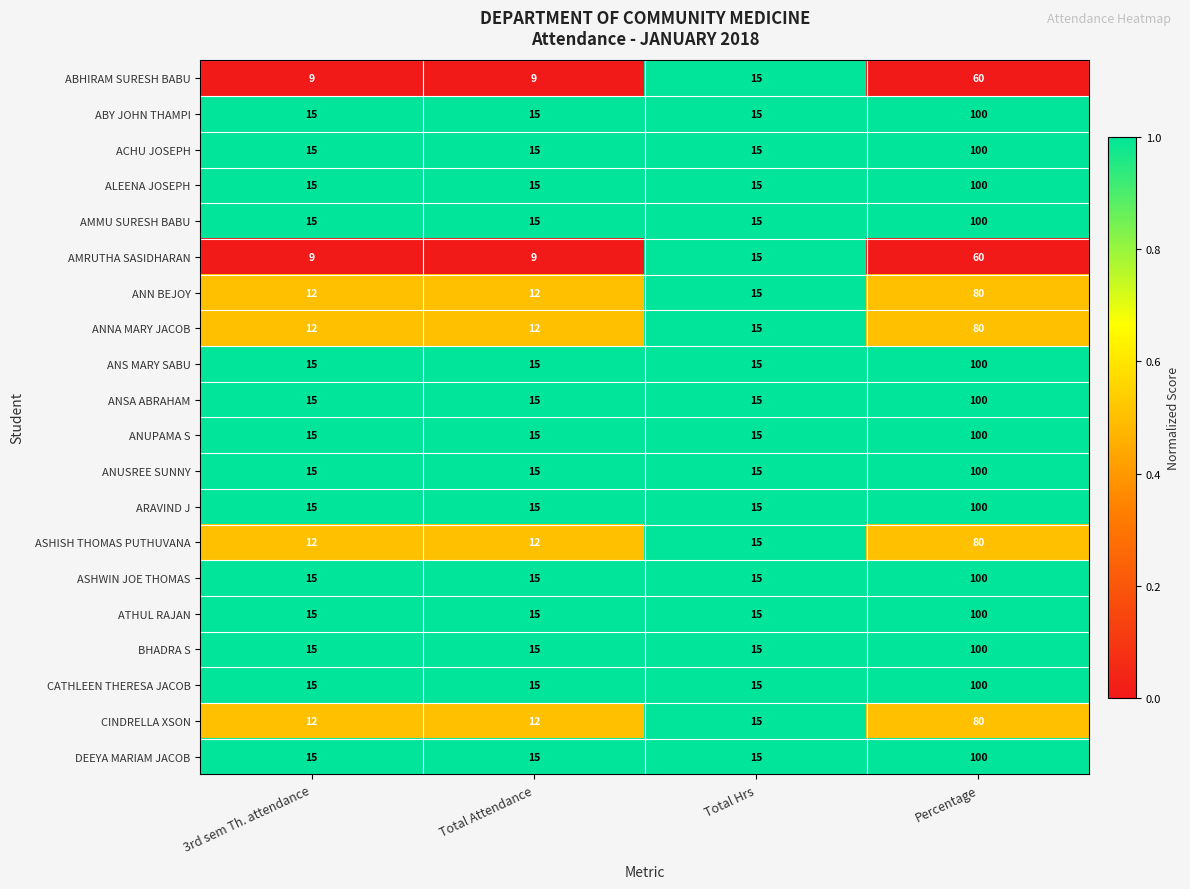

What is the difference between the highest and lowest values at Total Attendance?

6